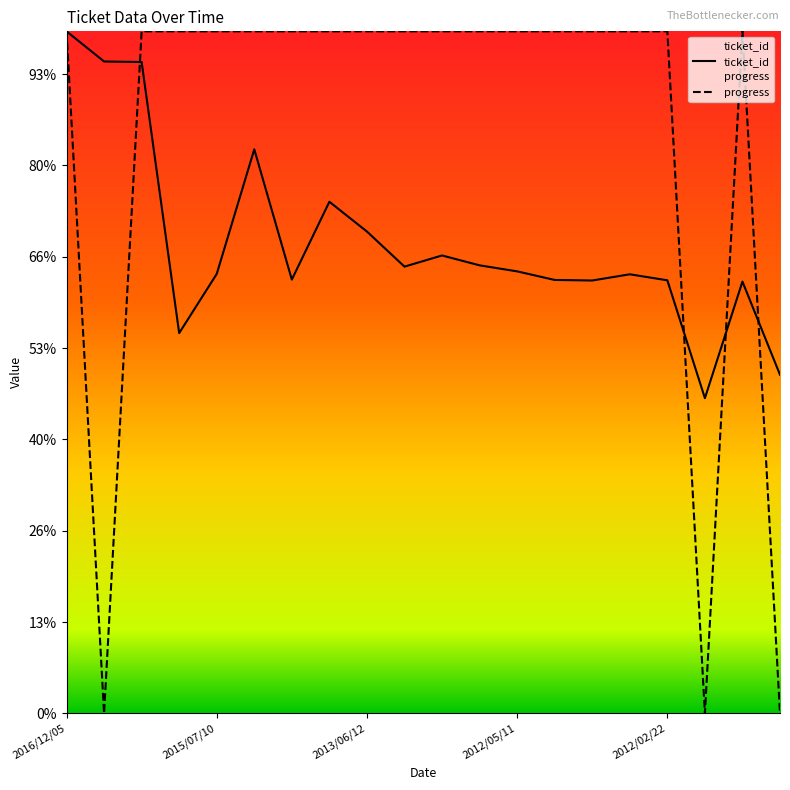

What are all the series names shown in the legend?

ticket_id, progress